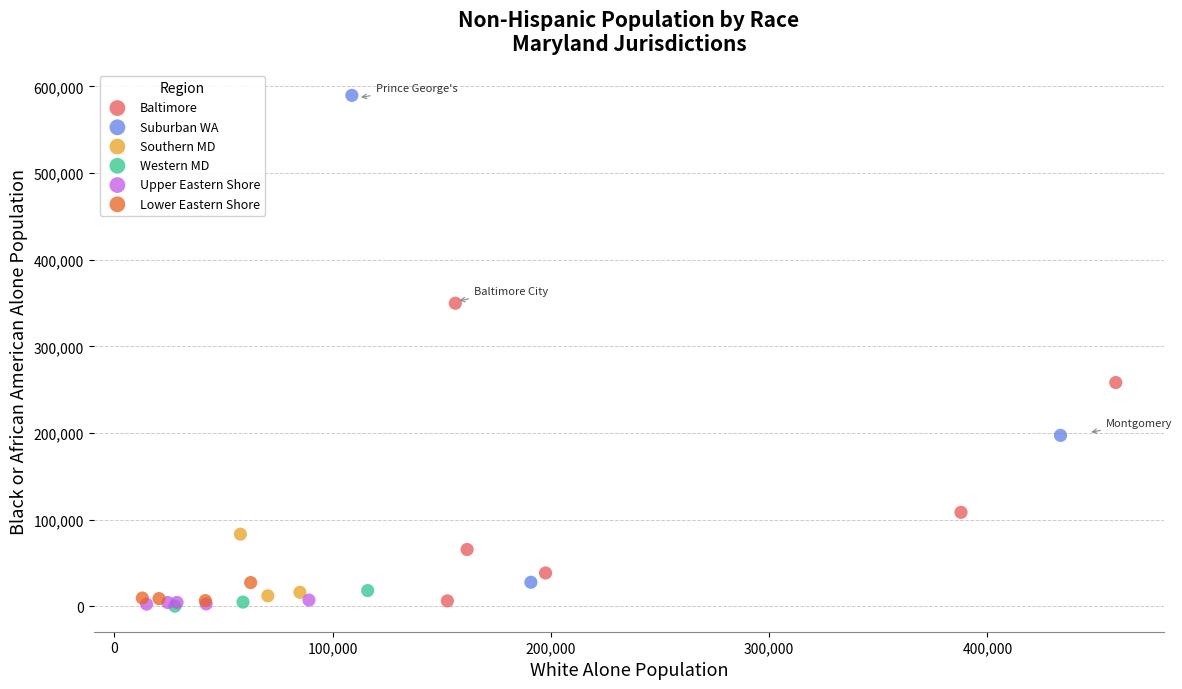

Which series has the largest Y range (max minus min)?

Suburban WA